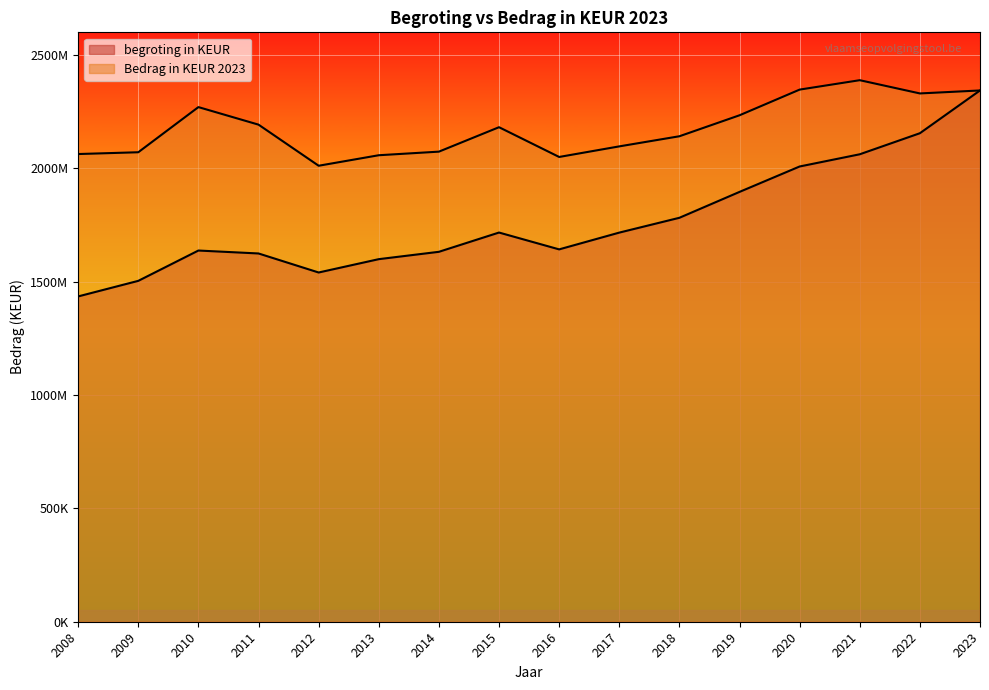

Rank the categories by begroting in KEUR value from lowest to highest.

2008, 2009, 2012, 2013, 2011, 2014, 2010, 2016, 2017, 2015, 2018, 2019, 2020, 2021, 2022, 2023